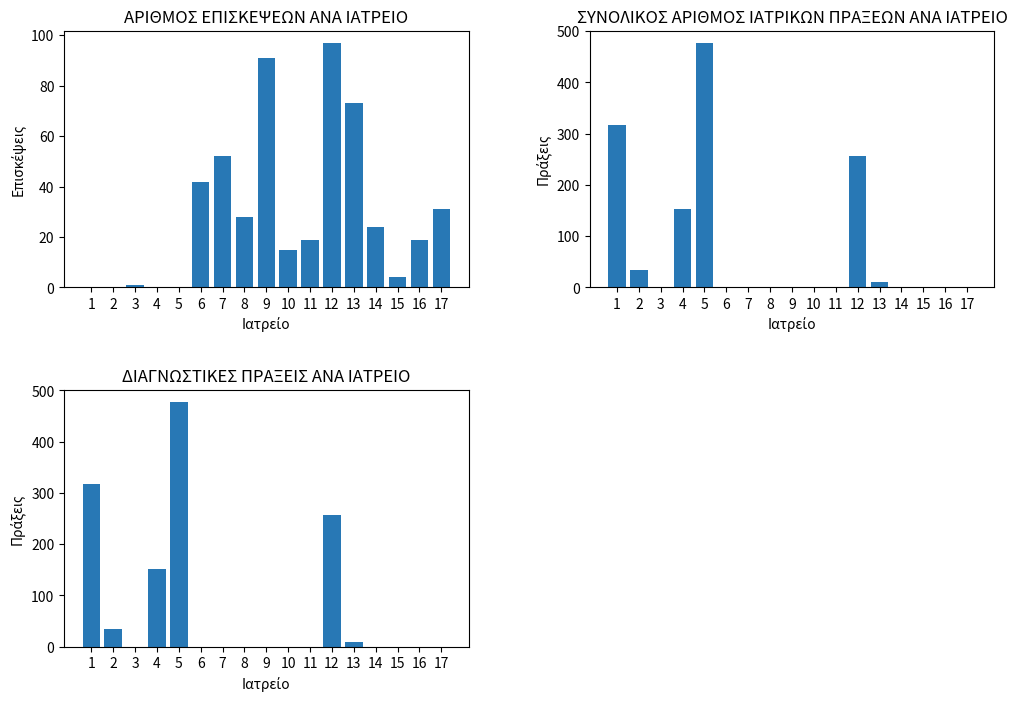

Reading left to right, list all the values displayed in this chart.

ΑΡΙΘΜΟΣ ΕΠΙΣΚΕΨΕΩΝ: 1=0	2=0	3=1	4=0	5=0	6=42	7=52	8=28	9=91	10=15	11=19	12=97	13=73	14=24	15=4	16=19	17=31
ΣΥΝΟΛΙΚΟΣ ΑΡΙΘΜΟΣ ΙΑΤΡΙΚΩΝ ΠΡΑΞΕΩΝ: 1=317	2=34	3=0	4=152	5=477	6=0	7=0	8=0	9=0	10=0	11=0	12=257	13=10	14=0	15=0	16=0	17=0
ΔΙΑΓΝΩΣΤΙΚΕΣ ΠΡΑΞΕΙΣ: 1=317	2=34	3=0	4=152	5=477	6=0	7=0	8=0	9=0	10=0	11=0	12=257	13=10	14=0	15=0	16=0	17=0